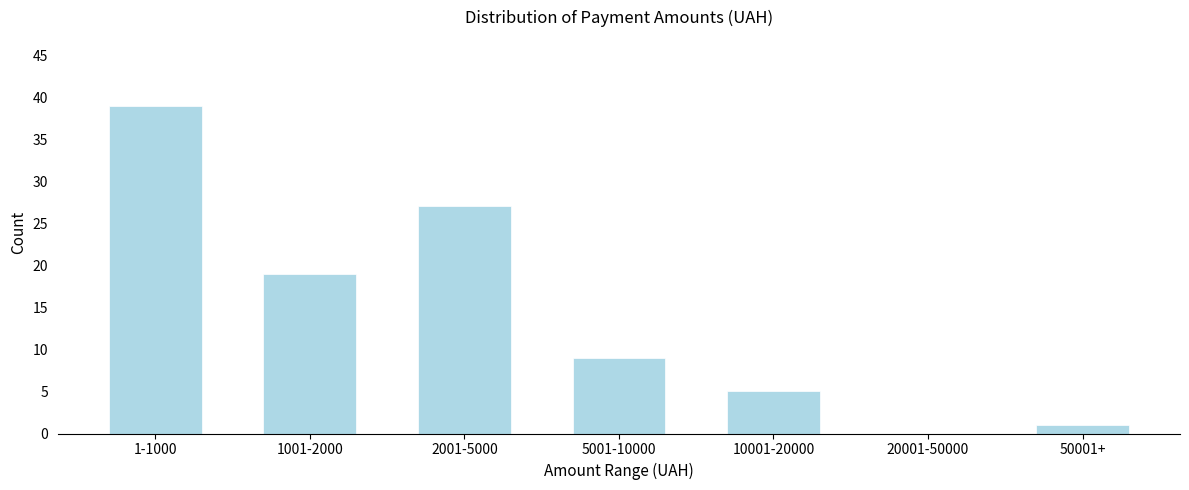

Reading left to right, what are all the values shown in this chart?

1-1000=39	1001-2000=19	2001-5000=27	5001-10000=9	10001-20000=5	20001-50000=0	50001+=1